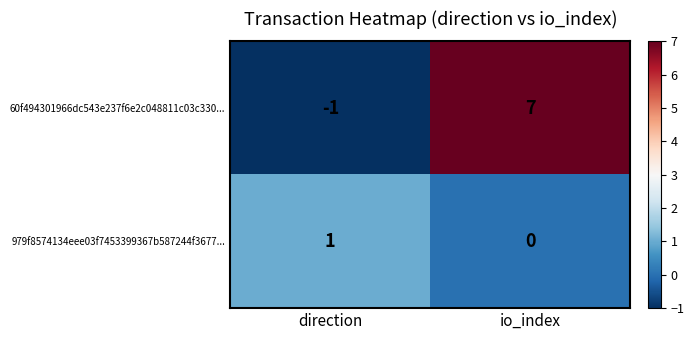

Reading left to right, list all the values displayed in this chart.

60f494301966dc543e237f6e2c048811c03c330...: direction=-1	io_index=7
979f8574134eee03f7453399367b587244f3677...: direction=1	io_index=0